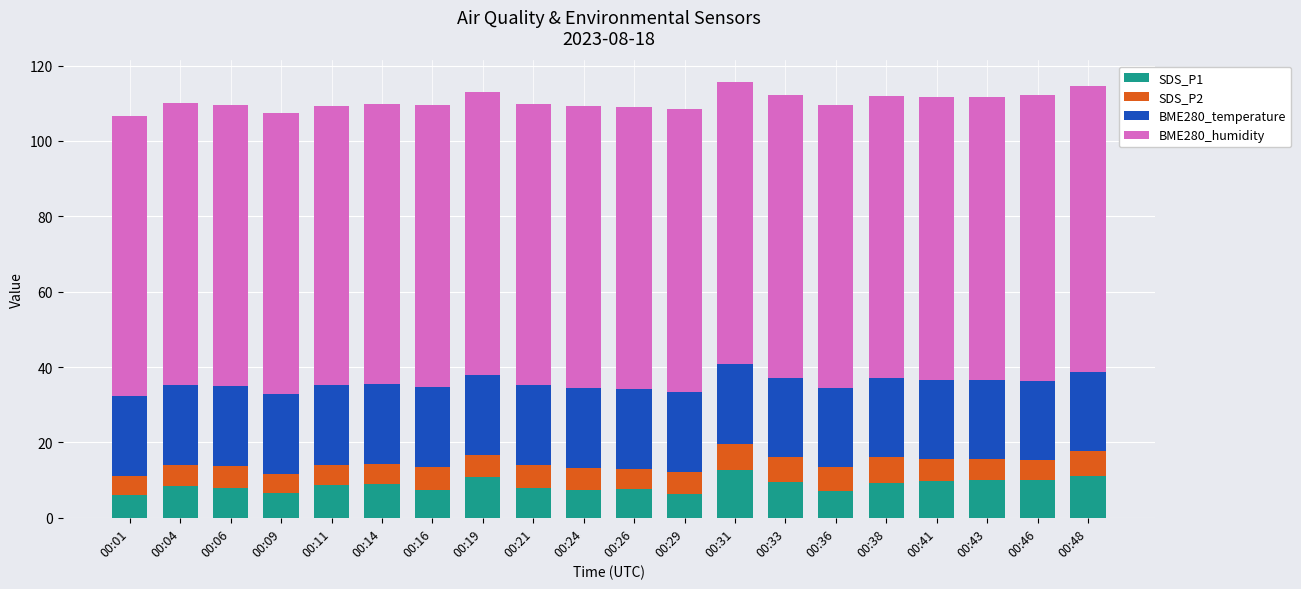

What is the sum of the SDS_P1 values at 00:41 and 00:04?

18.2